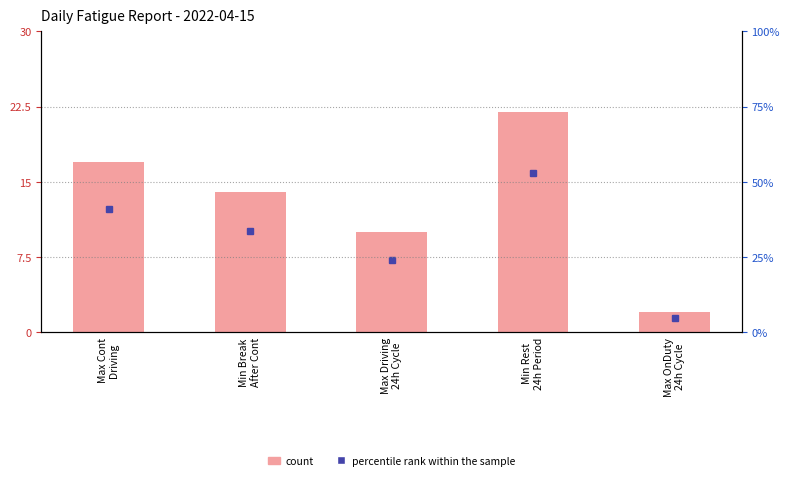

The value at Max Driving
24h Cycle is 10. True or false?

True